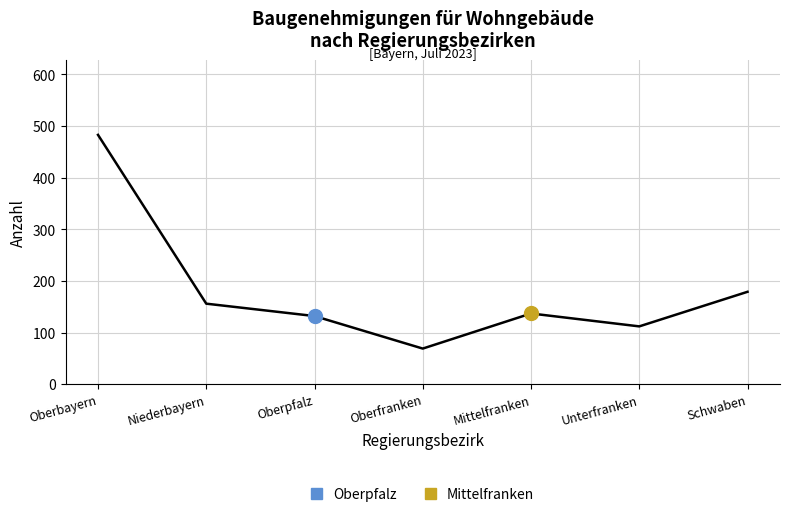

True or false: there are more than 1 points higher than both neighbors.

False